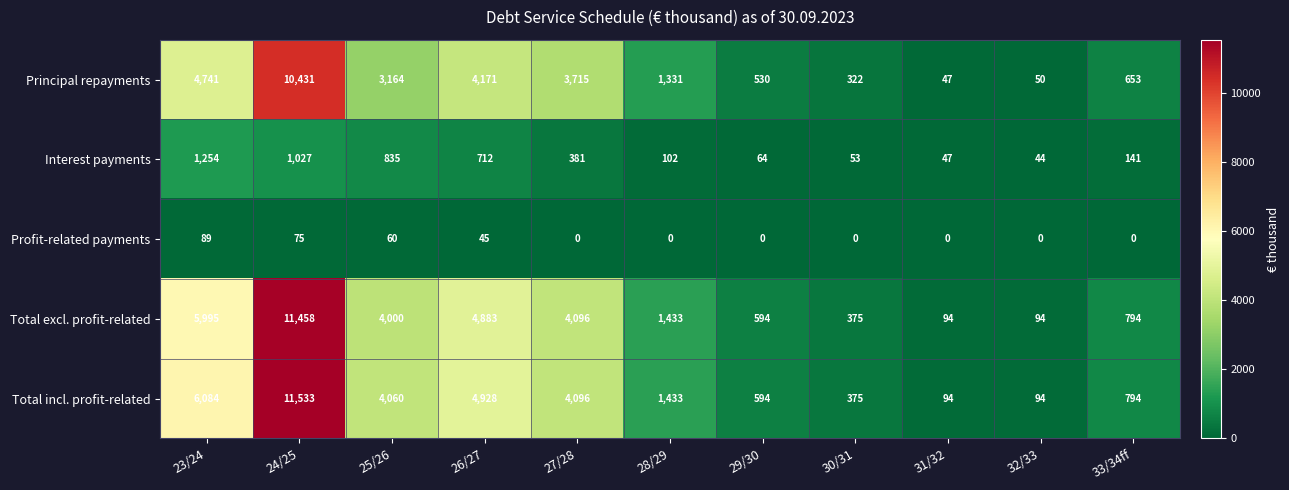

Which series has the largest total across all categories?

Total incl. profit-related